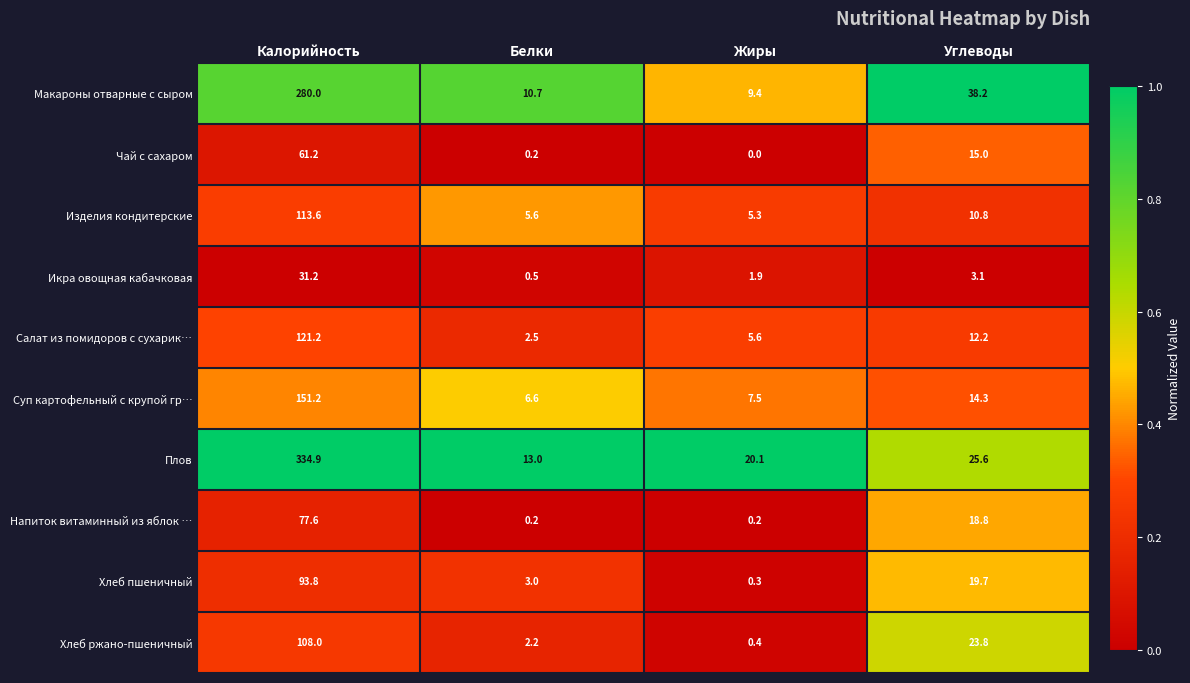

Which series changed the most between Жиры and Углеводы?

Макароны отварные с сыром